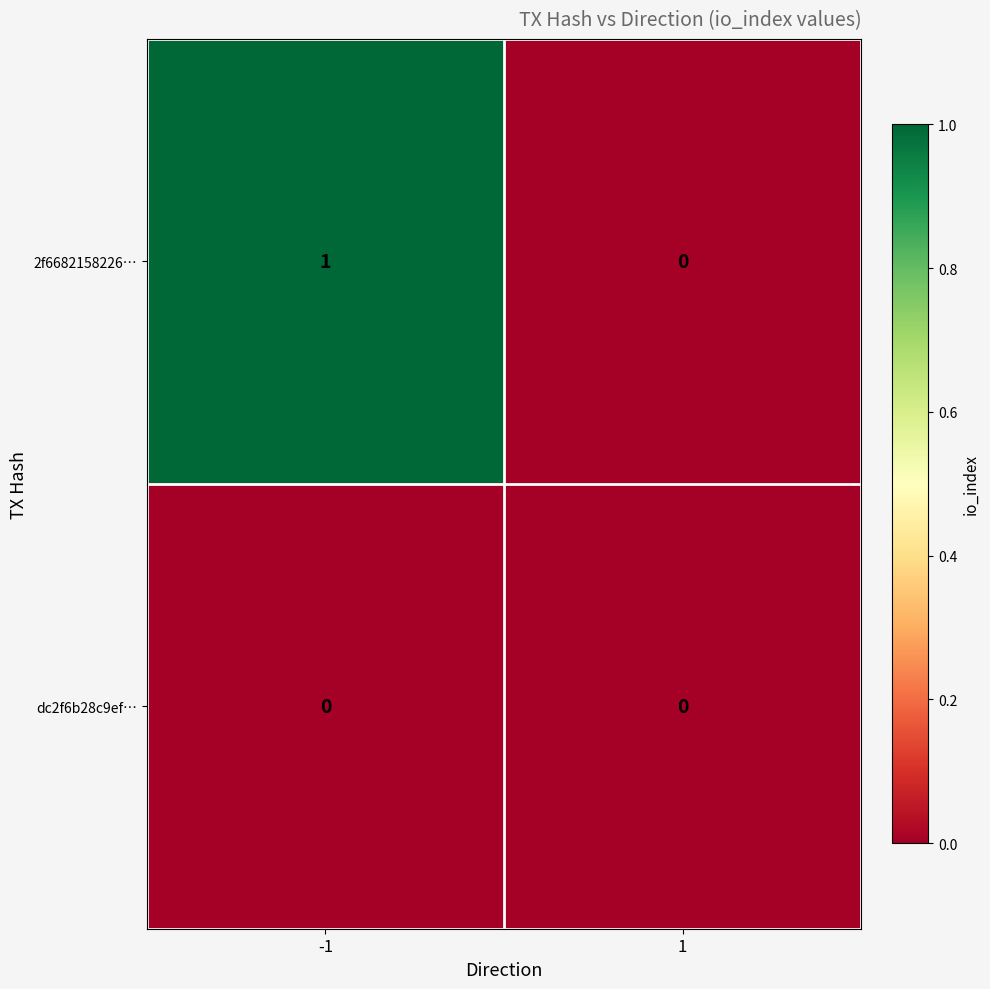

Is the value of 2f6682158226… at -1 greater than the value of dc2f6b28c9ef… at -1?

Yes